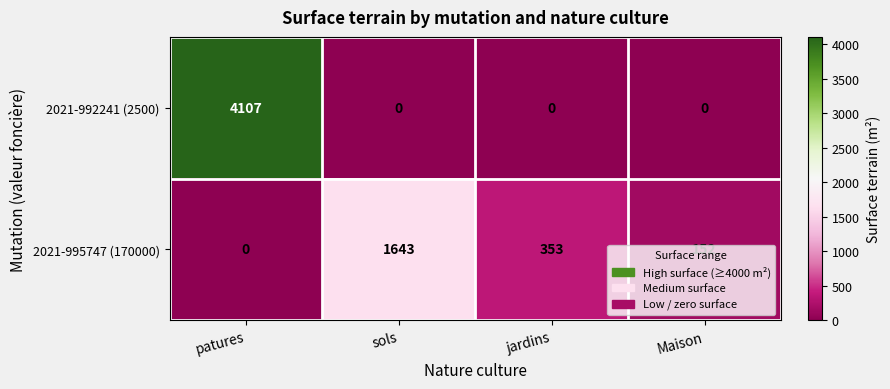

At how many categories does at least one series exceed 514?

2